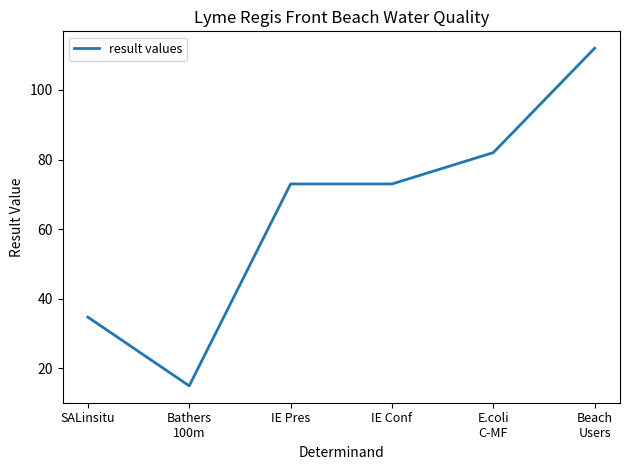

What is the ratio of the value at IE Pres to the value at SALinsitu?

2.1